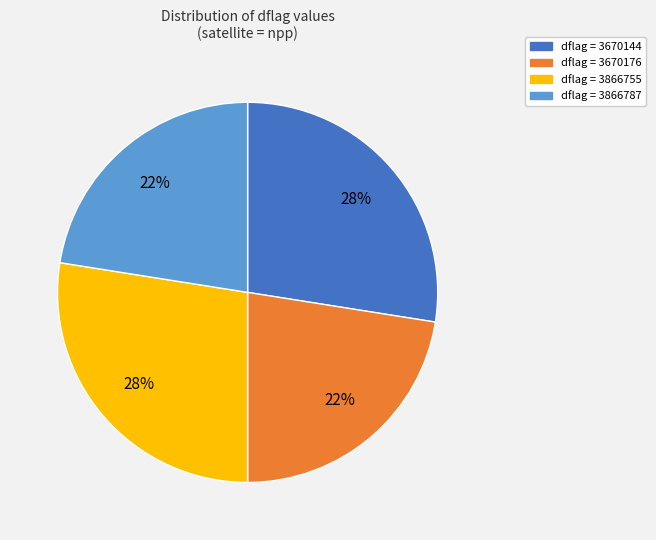

To the nearest percent, what is the average slice percentage?

25%